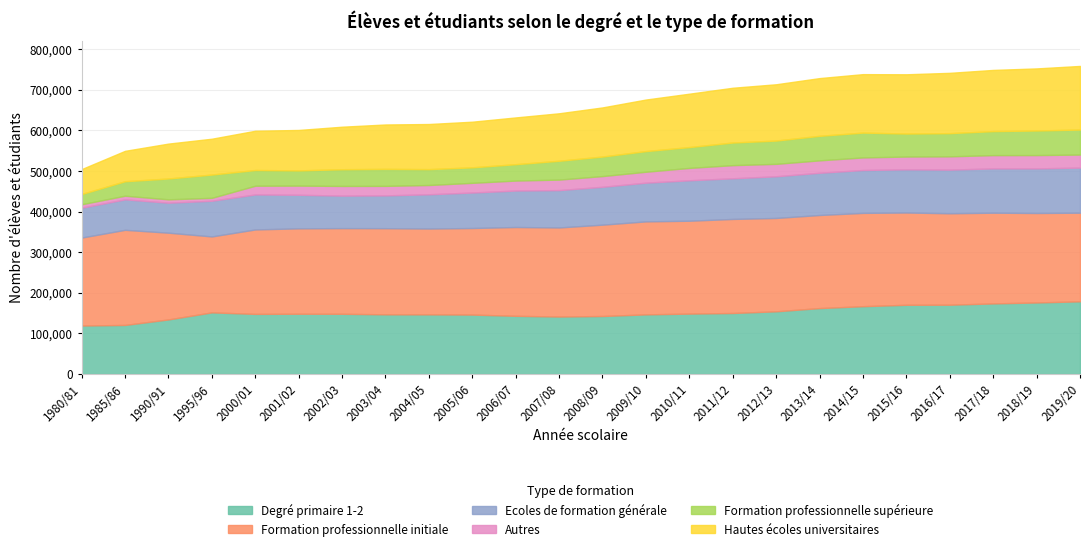

Reading left to right, extract all data points from this chart.

Hautes écoles universitaires: 61373	74806	85940	88243	96673	99570	104689	109334	111100	112373	115142	116909	120983	126940	131494	134837	138620	142162	143958	145942	148520	150658	152850	156669
Formation professionnelle supérieure: 25164	35643	51307	57307	38674	37444	41171	41849	39067	38151	40338	46390	48071	50858	51280	55737	57334	60389	61145	56626	57093	59120	60571	61566
Formation professionnelle initiale: 216655	234271	213615	187026	207969	210304	210997	212146	211384	213174	218709	219354	224946	229013	228716	231652	229894	229244	229749	227293	225144	223419	220343	218259
Degré primaire 1-2: 119496	120929	134530	151895	148167	148548	148419	147080	147000	146474	143410	141659	142965	146980	148879	150344	154533	162463	167140	170577	170786	173960	176292	179132
Autres: 8497	8990	8297	7200	21503	22566	23831	23433	22882	23908	24544	25897	26440	26938	30440	32408	30627	30589	30967	31516	32731	32784	32830	32106
Ecoles de formation générale: 73536	75067	73847	87893	86200	82681	80025	80778	84335	87407	89851	91992	93247	95329	99659	100089	102653	104020	105651	106298	107536	109047	109824	111085